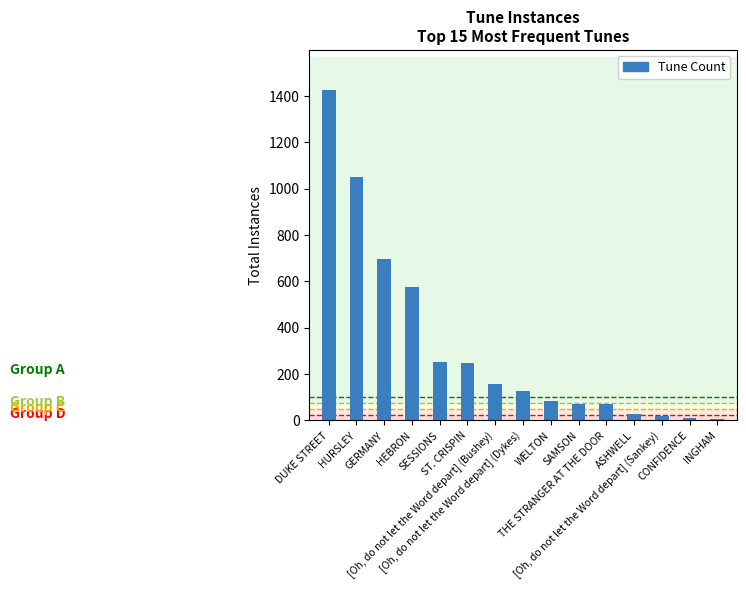

What is the maximum value shown in the chart?

1428